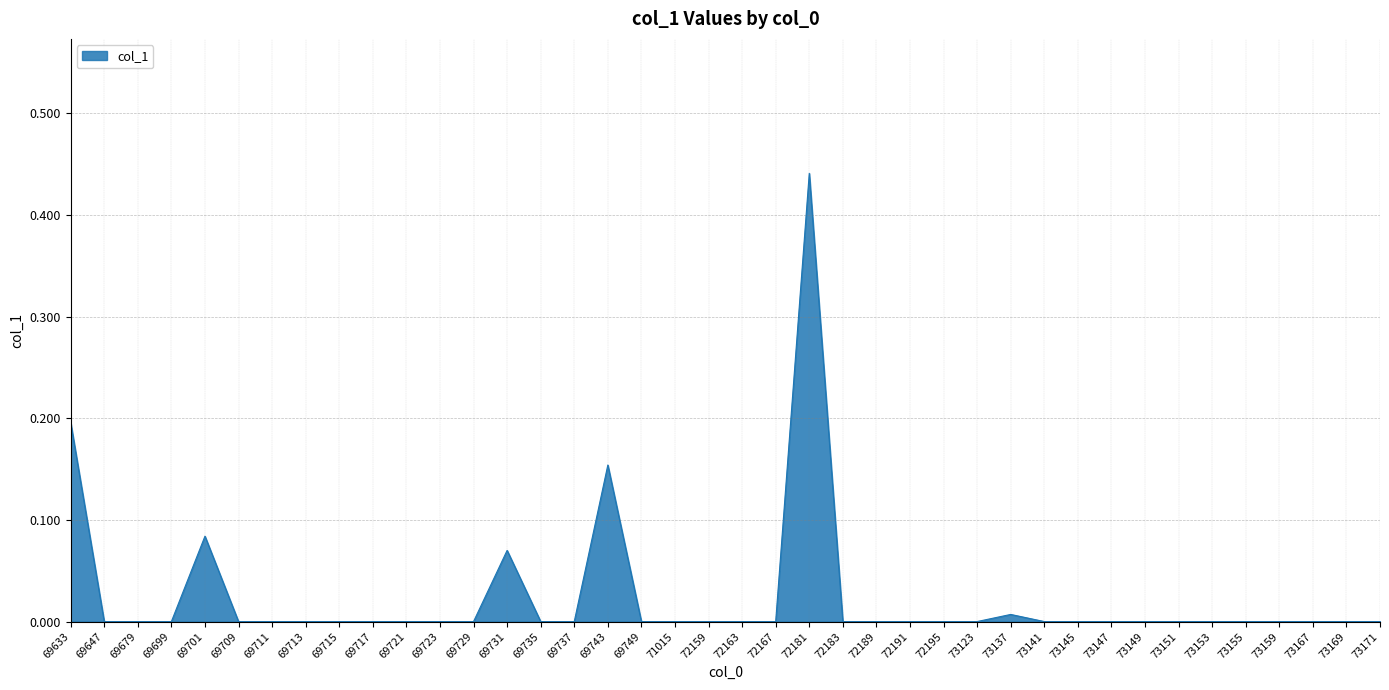

Which category has the highest value across all series?

72181